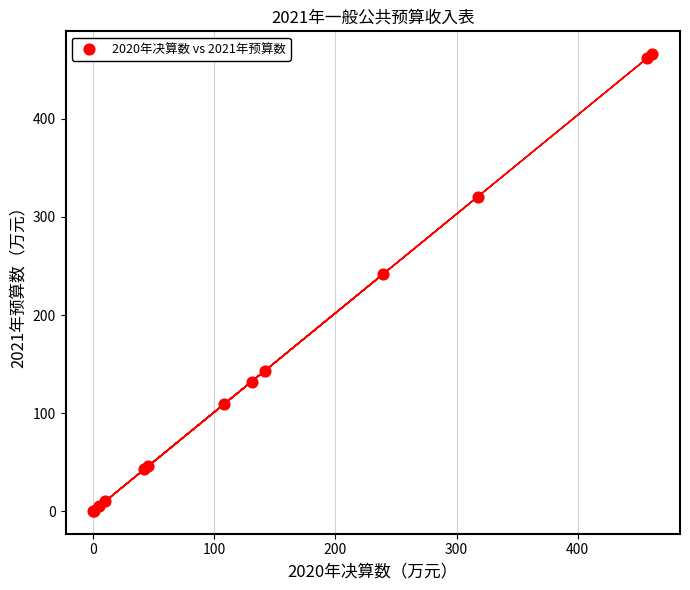

What Y value in the scatter plot is closest to 233?

241.8